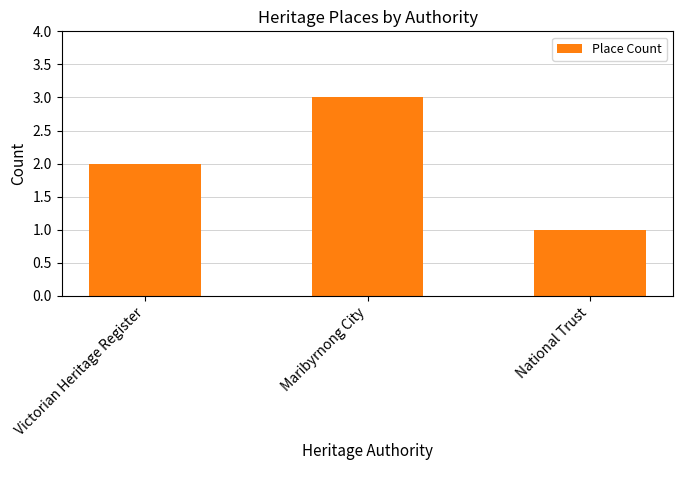

Between Maribyrnong City and Victorian Heritage Register, which is larger?

Maribyrnong City